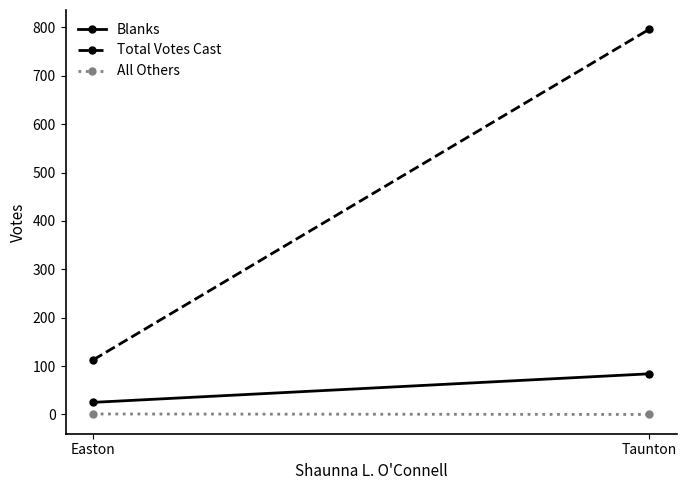

What are all the series names shown in the legend?

Blanks, Total Votes Cast, All Others